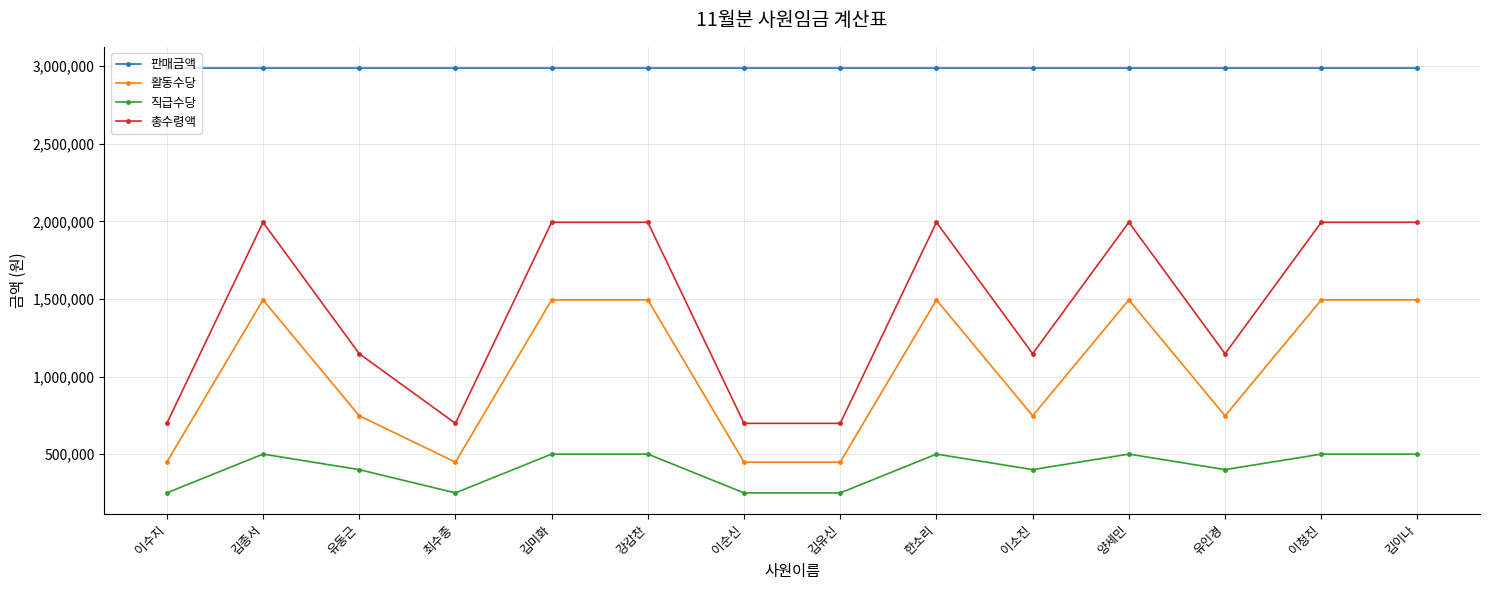

Between 김유신 and 이소진, which series saw the biggest shift?

총수령액